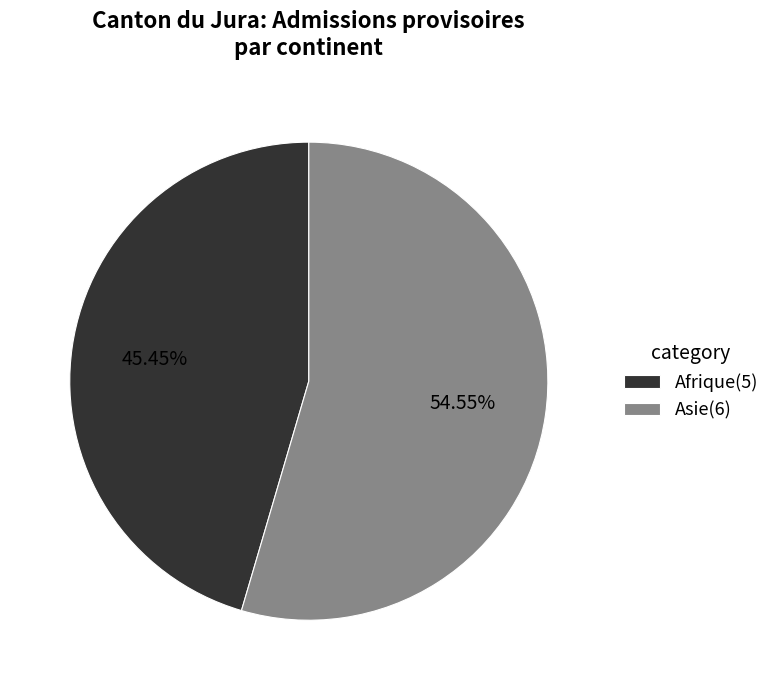

How many segments does this pie chart have?

2